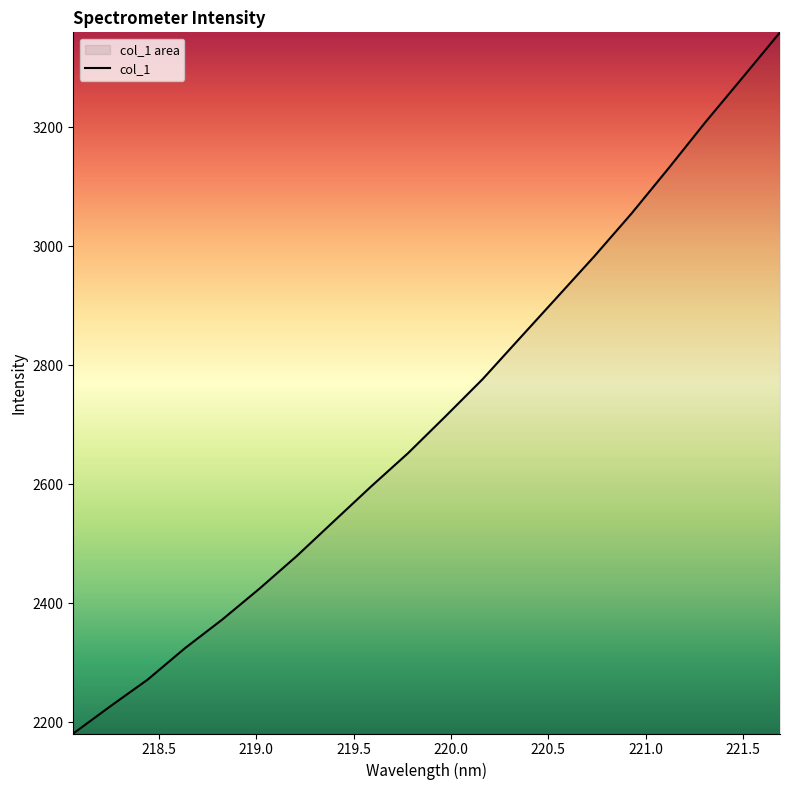

Count the number of categories in the chart.

20